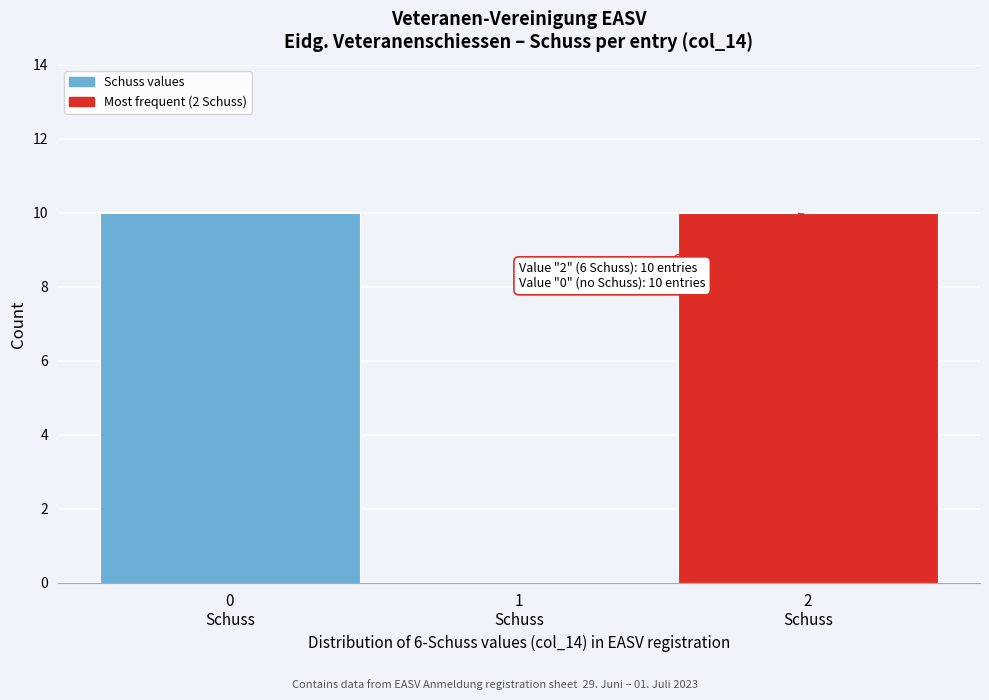

What is the sum of all values?

20